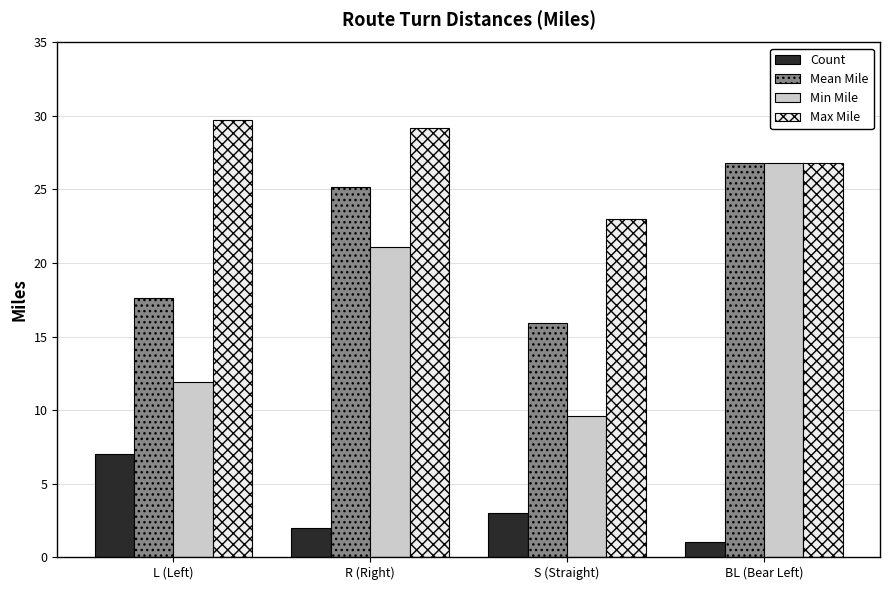

At which category is the sum across all series the highest?

BL (Bear Left)